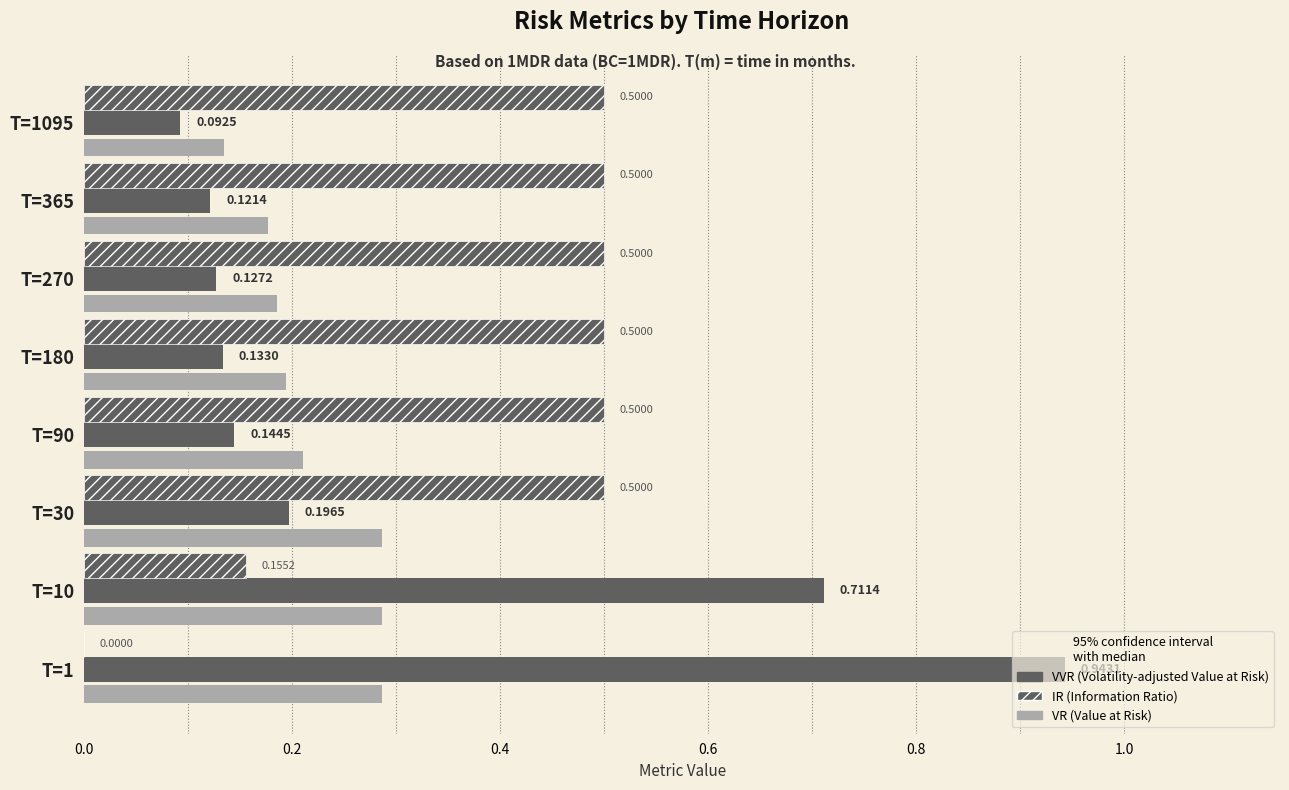

True or false: IR has a value of 0.7 at T=90.

False